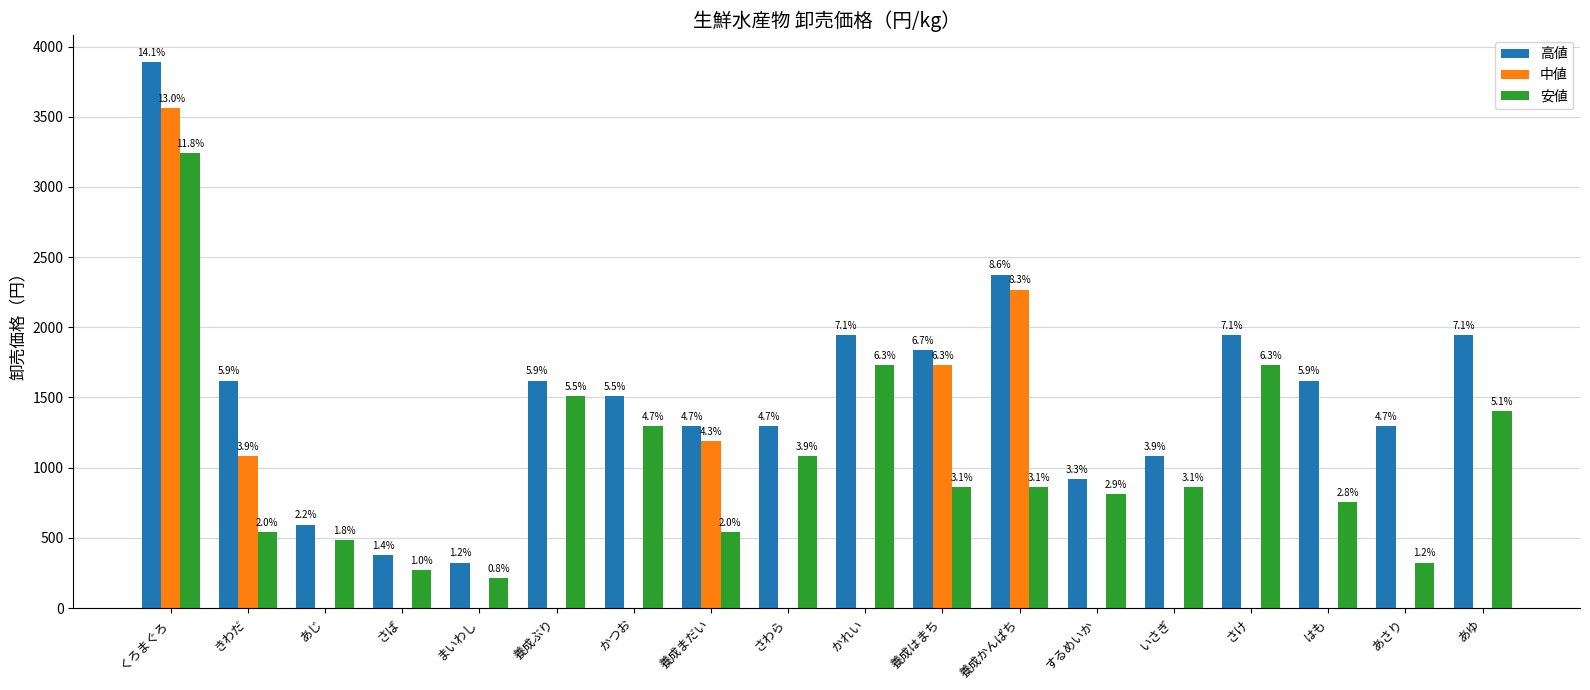

Where is 安値 nearest to the value 1728?

かれい